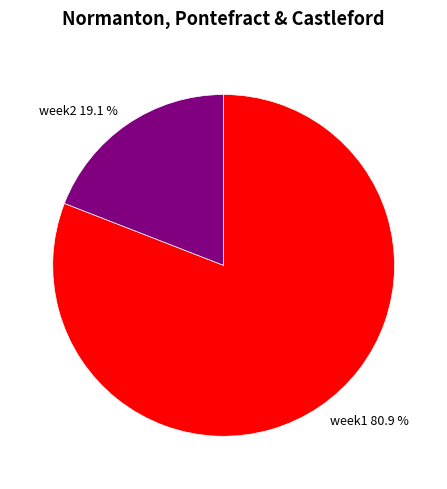

Count the number of slices in the pie.

2